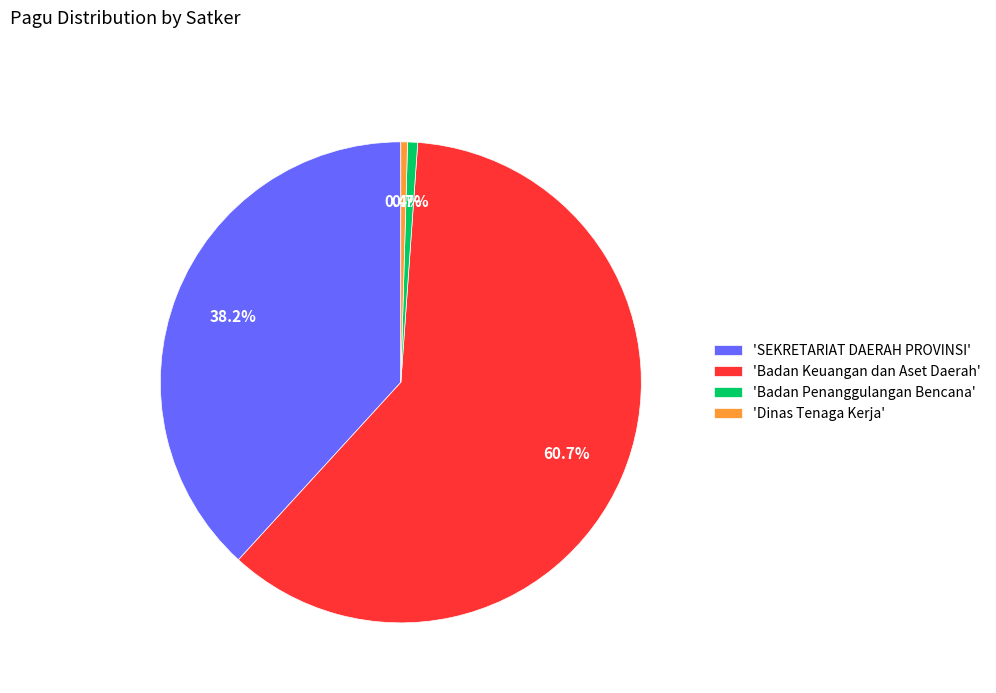

To the nearest percent, what is the average slice percentage?

25%